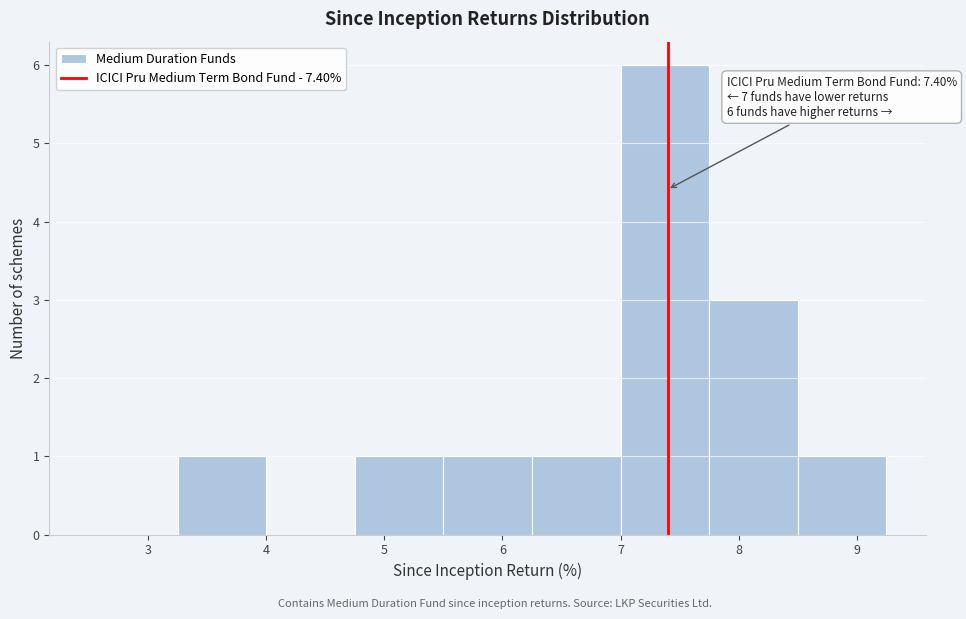

Over which range of the x-axis is the bar tallest?

7.00 to 7.75